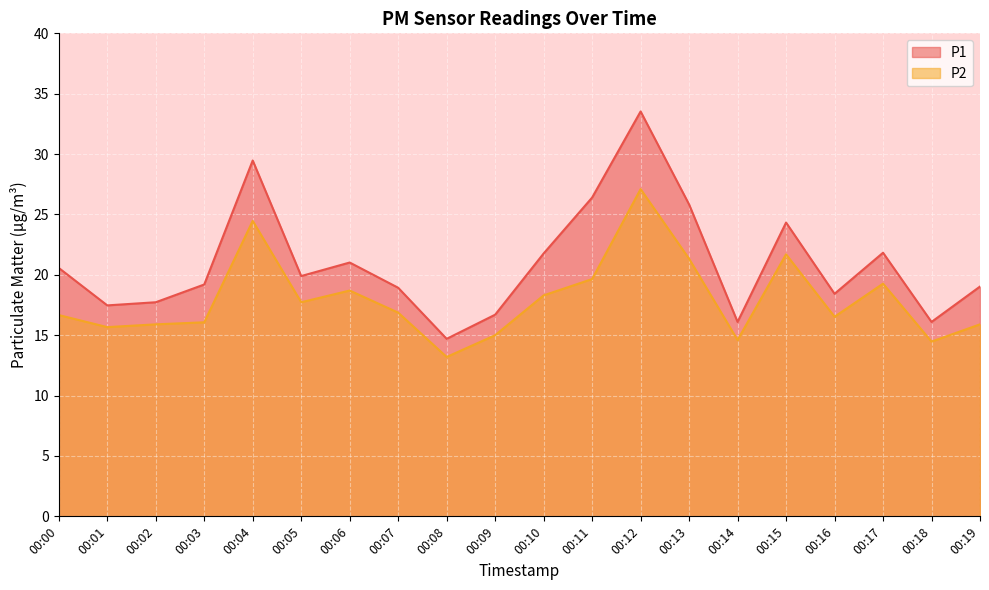

The value of P2 at 00:11 is 19.6. True or false?

True